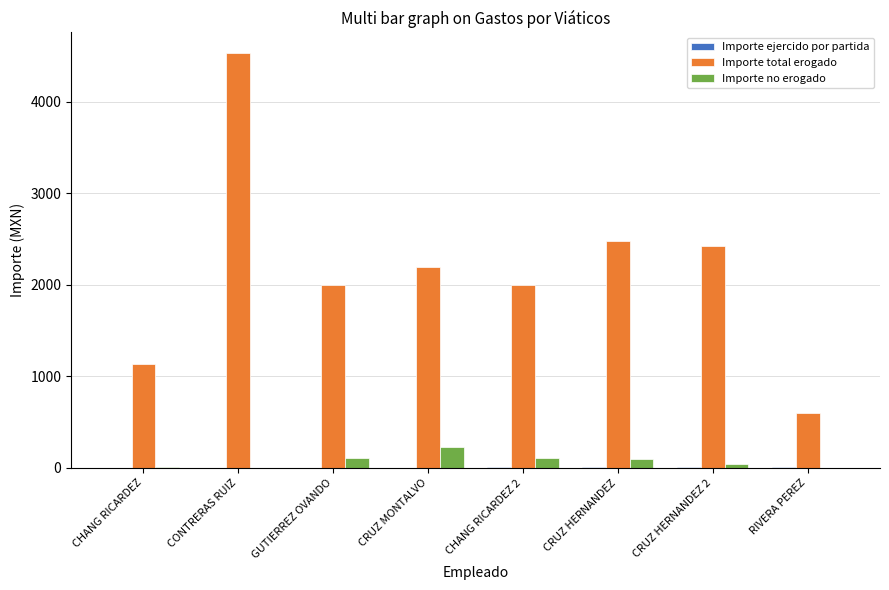

Are the bars grouped side by side (vs. stacked)?

Yes